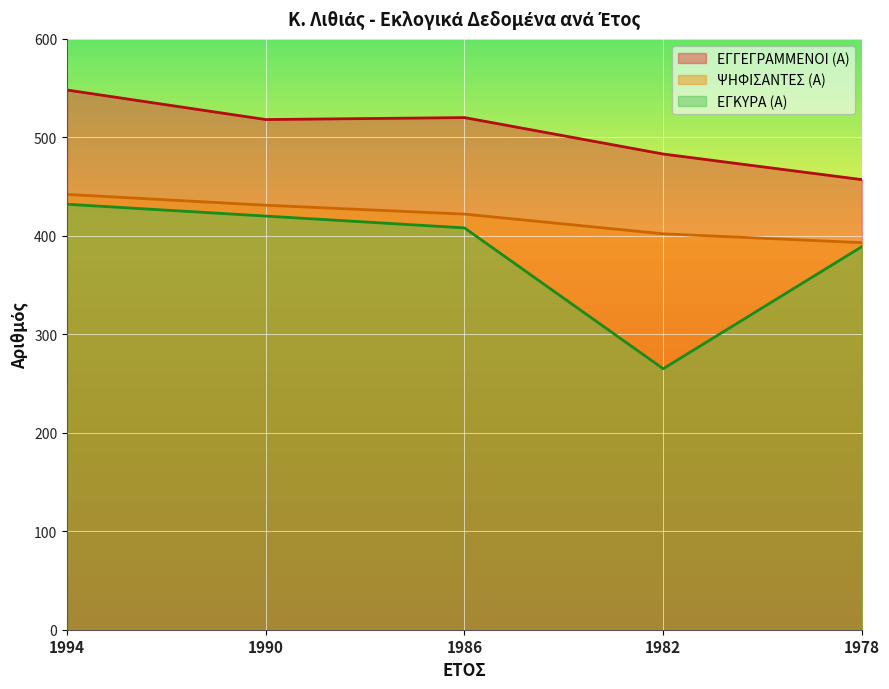

Which series changed the most between 1986 and 1978?

ΕΓΓΕΓΡΑΜΜΕΝΟΙ (Α)